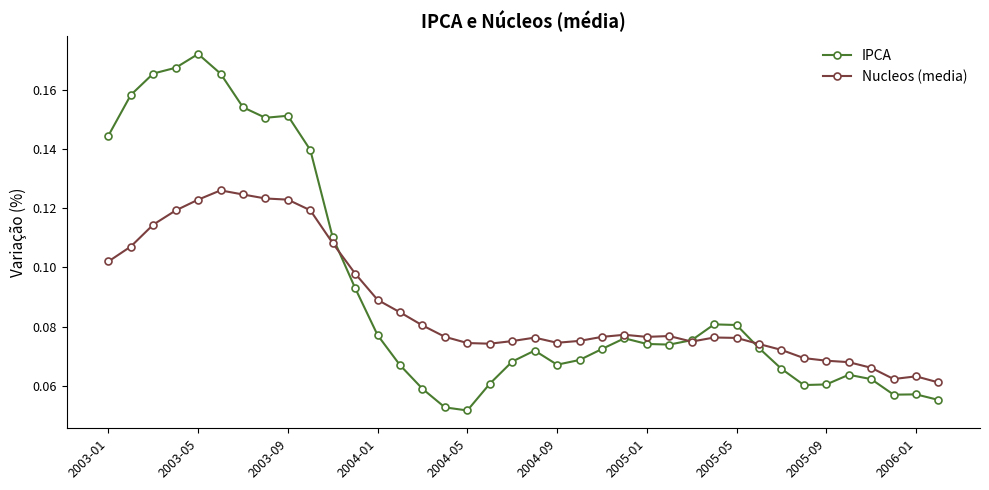

True or false: IPCA has more than 1 interior local peaks.

True